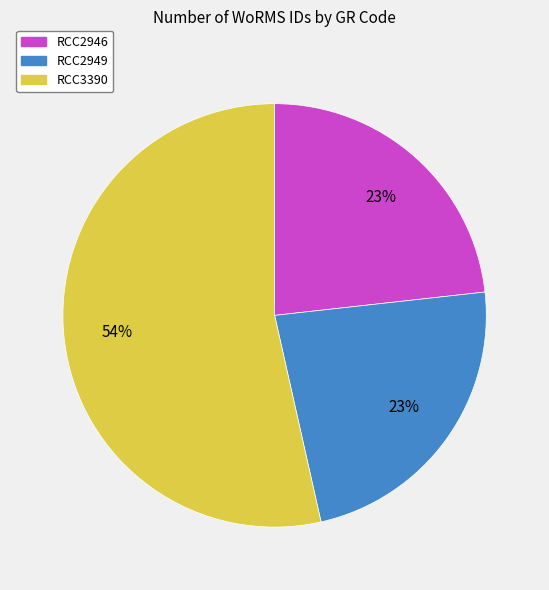

Is it true that RCC2946 is 17% of the pie?

False